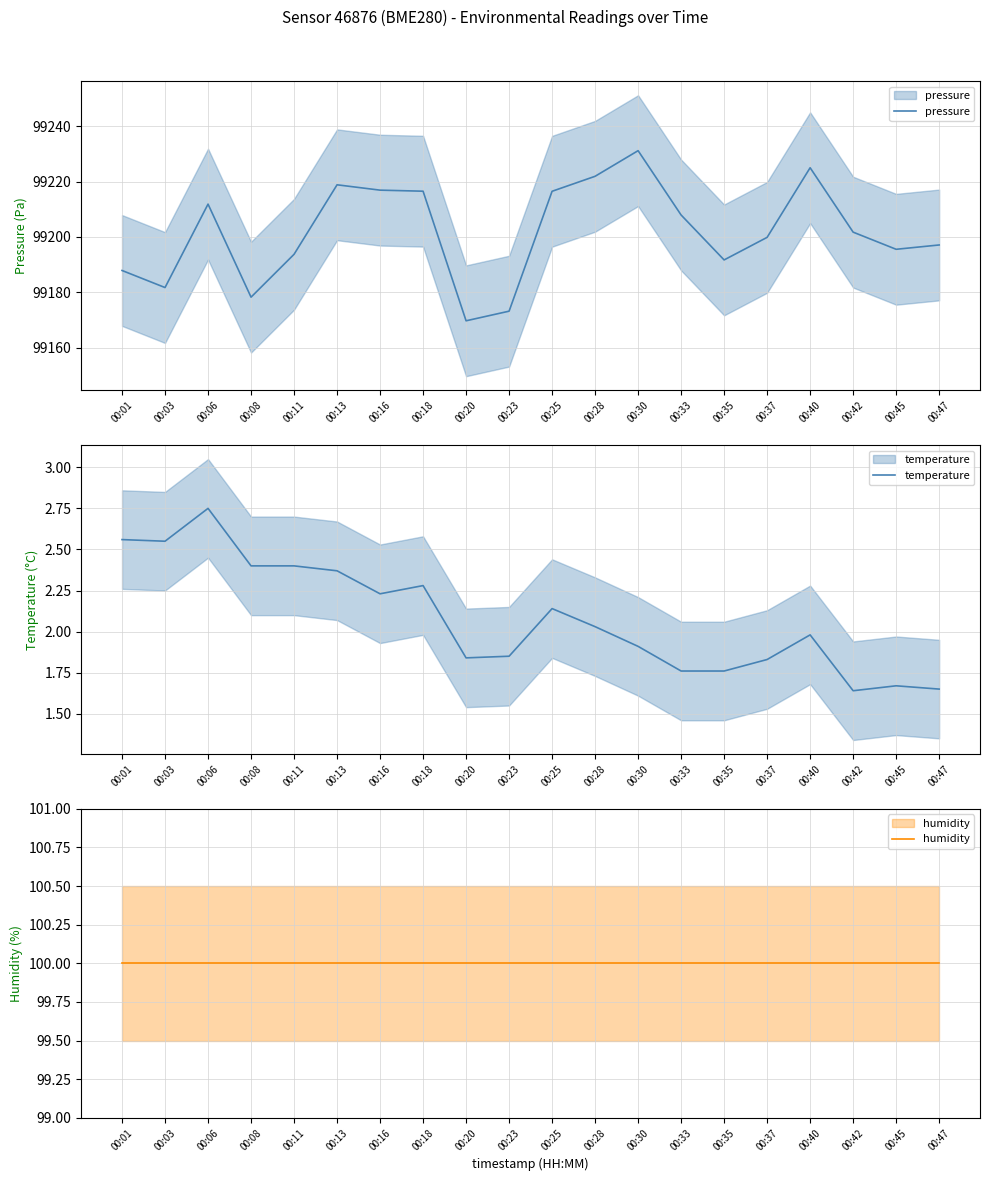

What is the value of the humidity point at the 9th from the left?

100.0